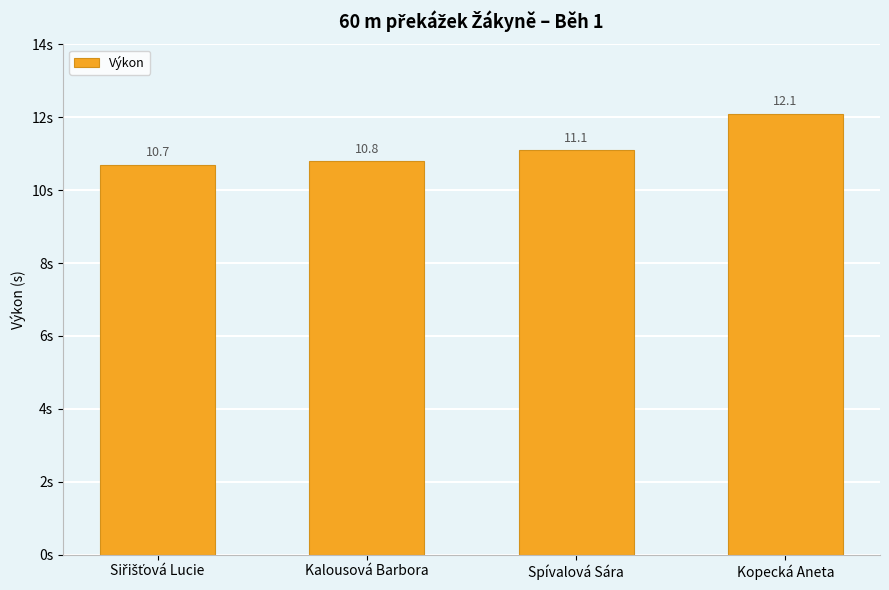

What is the ratio of the value at Spívalová Sára to the value at Kopecká Aneta?

0.9